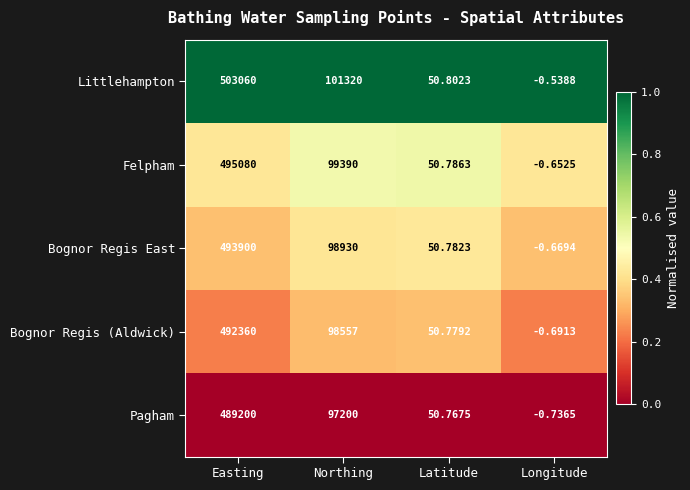

Which category has the lowest value across all series?

Longitude